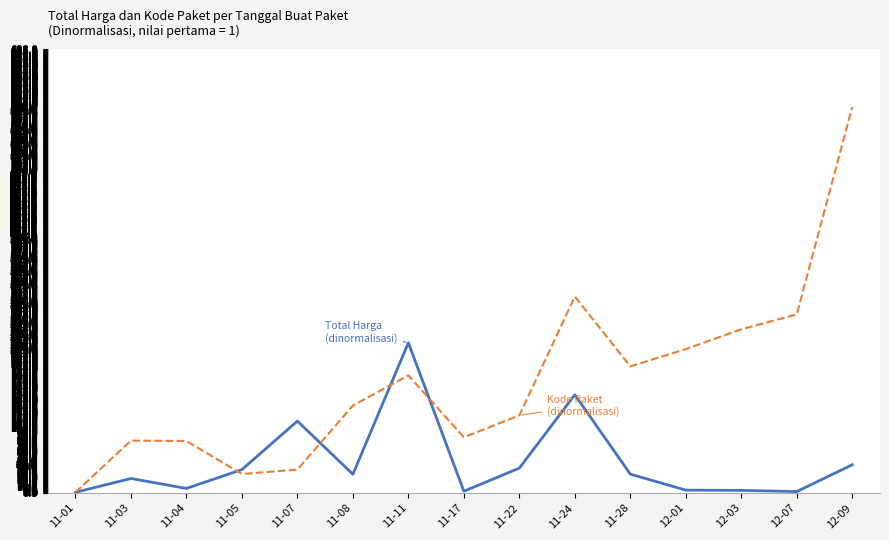

At which category is the sum across all series the highest?

12-09